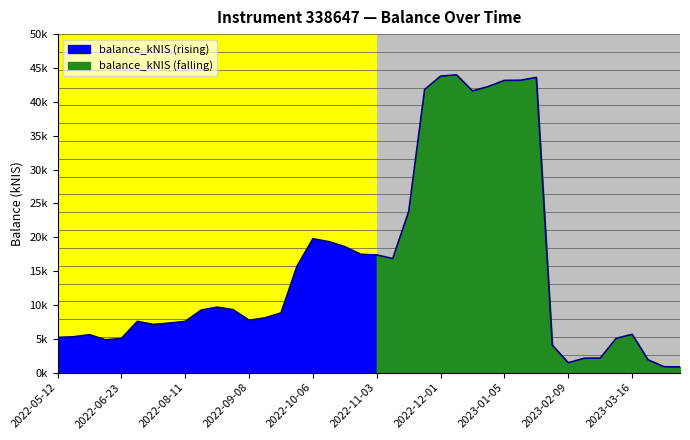

At which category does the data reach its first local valley?

2022-06-02